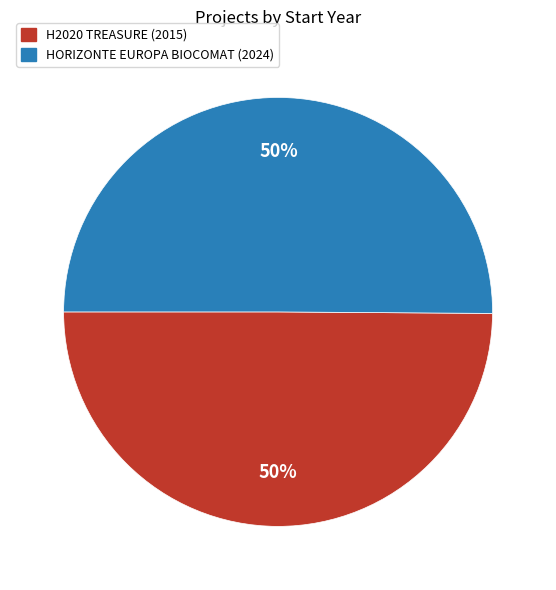

To the nearest percent, what is the average slice percentage?

50%